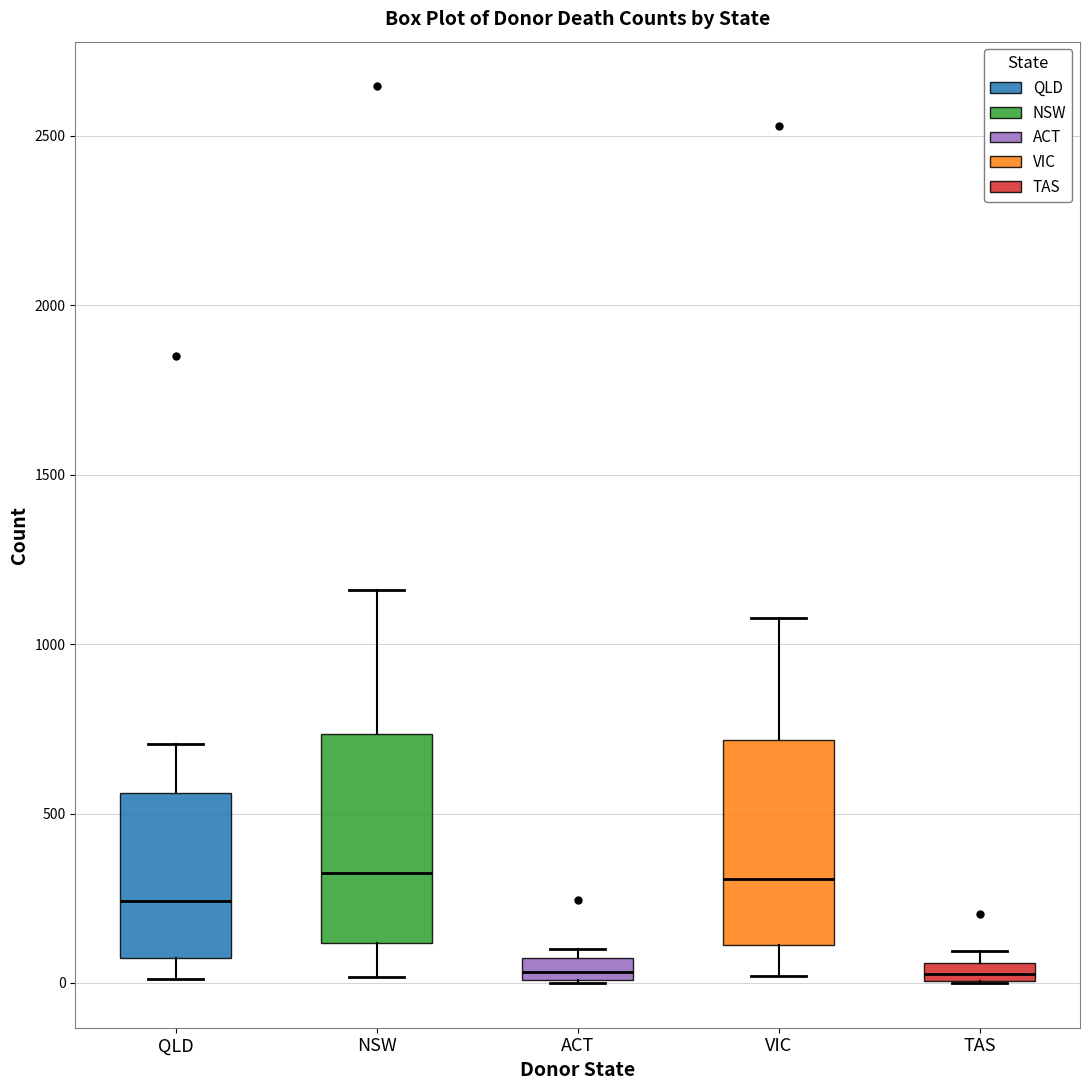

Where is the lower edge of the box for ACT on the y-axis? The values are not printed on the chart, so give them approximately, as read against the axis.

0